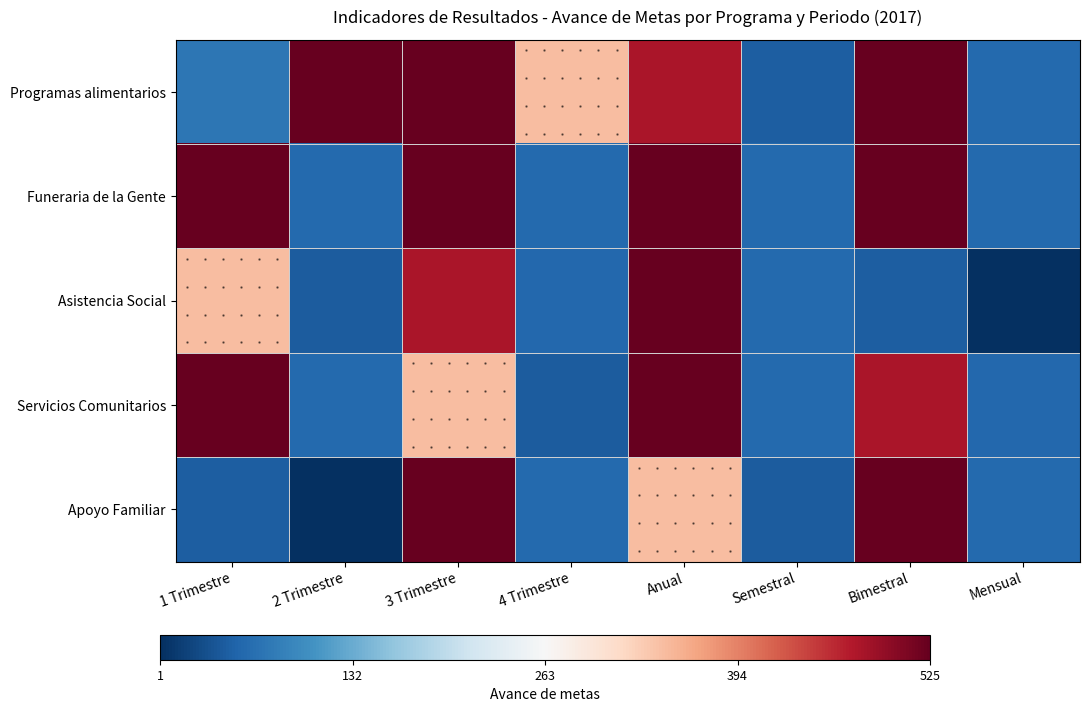

Between 2 Trimestre and Semestral, which series saw the biggest shift?

Programas alimentarios